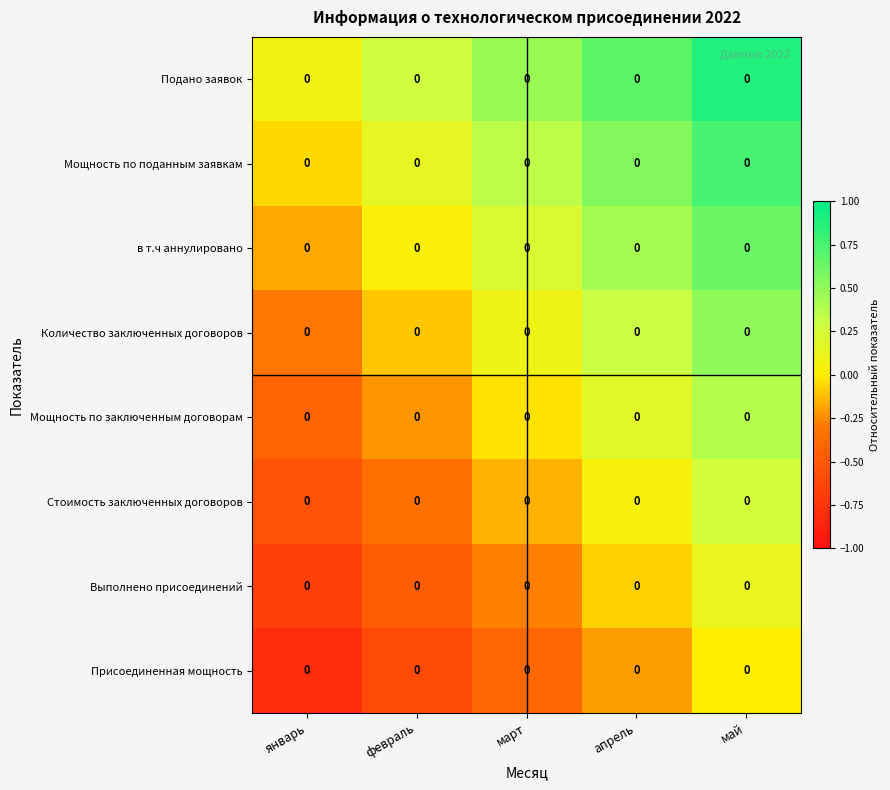

Is it true that Количество заключенных договоров equals 0.4 at апрель?

False